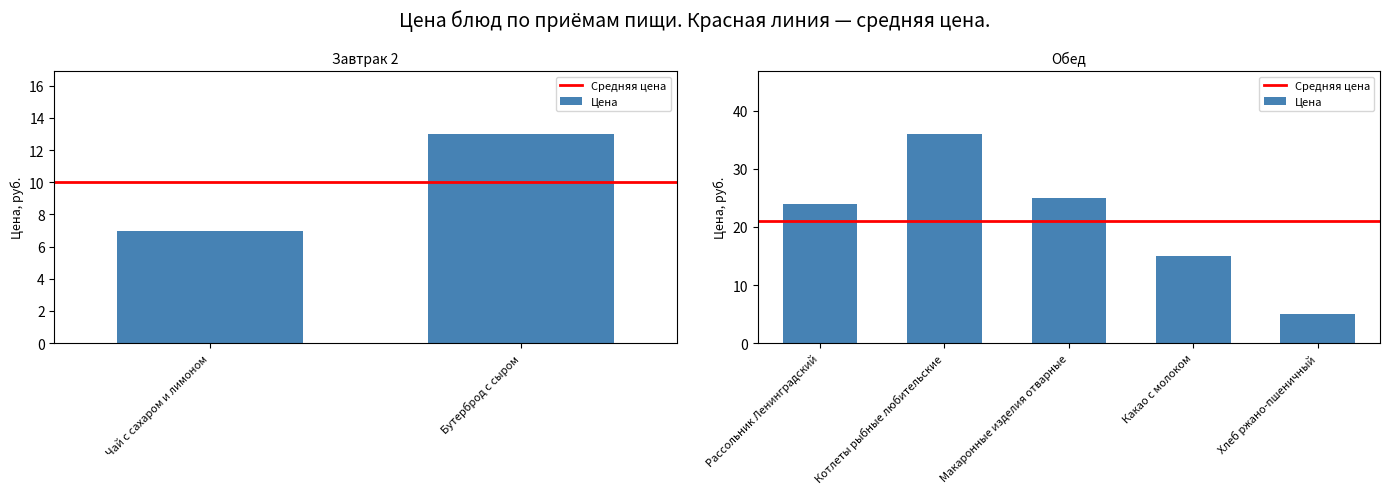

What is the smallest value displayed?

5